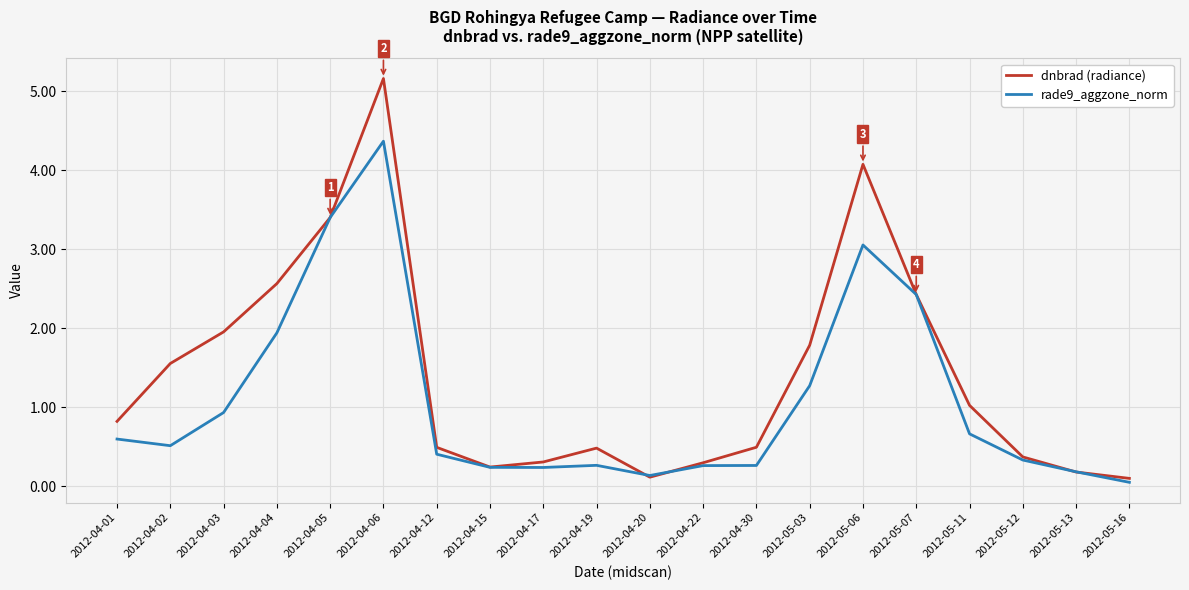

How many lines are shown in the chart?

2